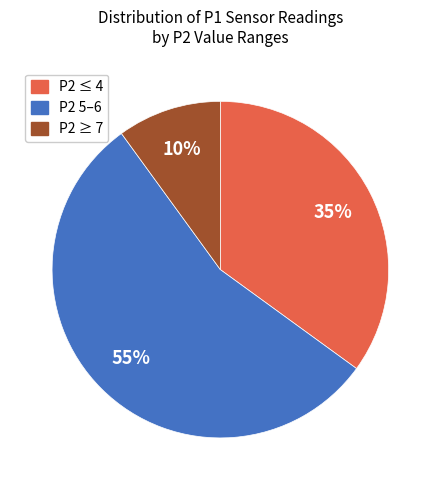

Combined, do P2 5–6 and P2 ≥ 7 account for over 50%?

Yes